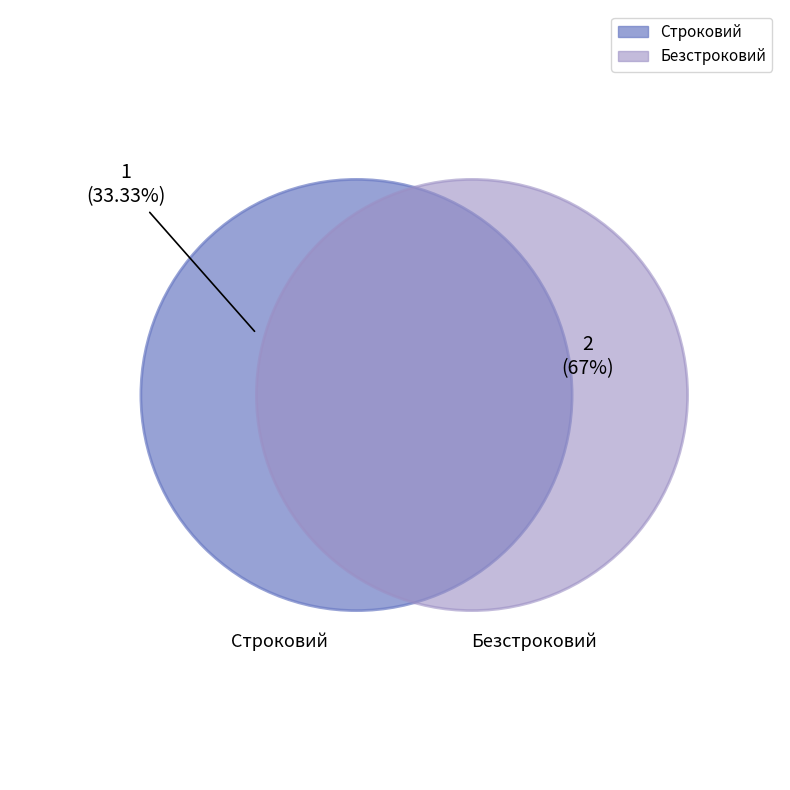

Is it true that Строковий is 33% of the pie?

True